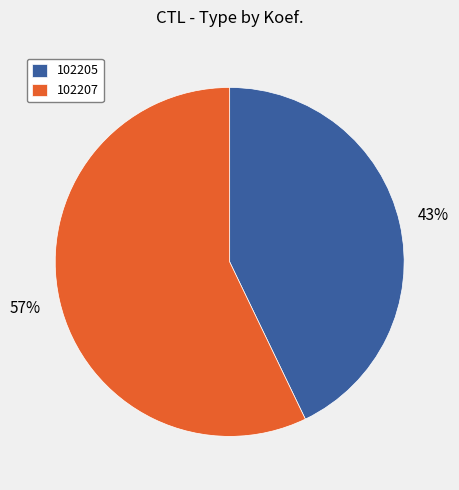

Which slice represents more than half of the pie?

102207